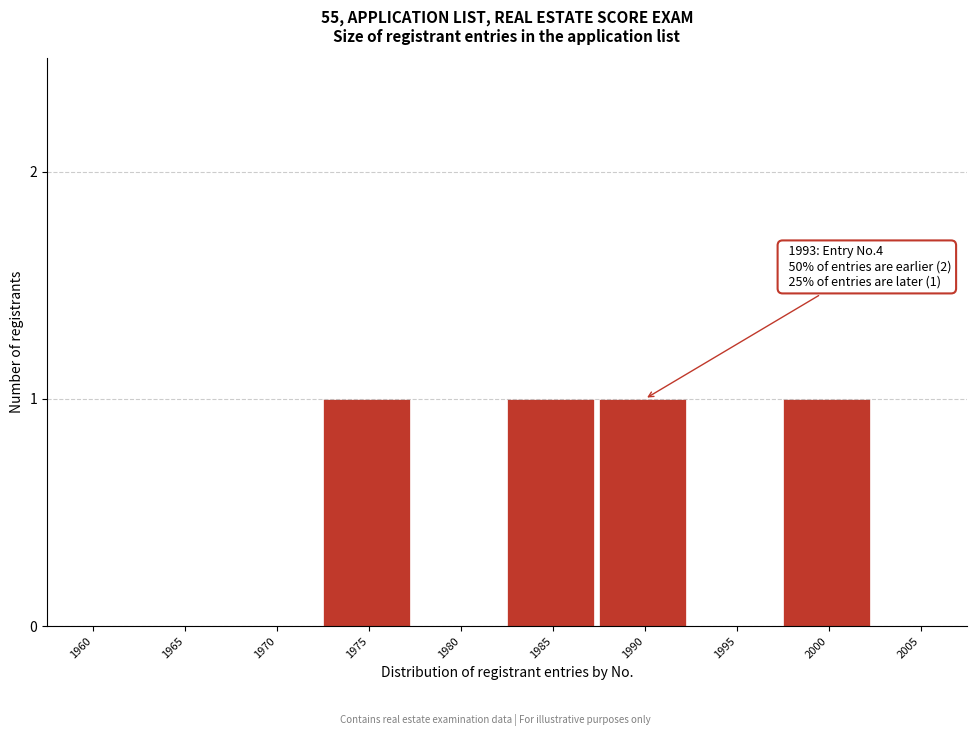

Reading left to right, transcribe all the data shown in this chart.

1960=0	1965=0	1970=0	1975=1	1980=0	1985=1	1990=1	1995=0	2000=1	2005=0